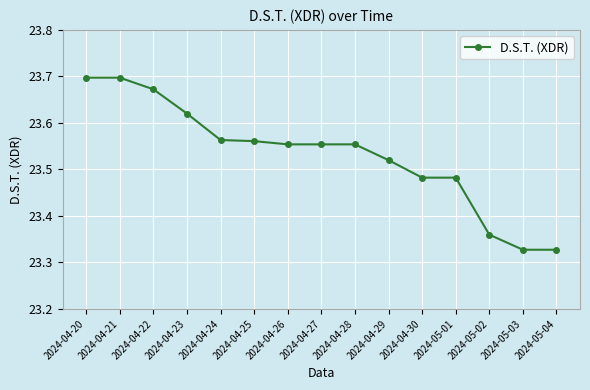

What position from the right is 2024-05-04?

1